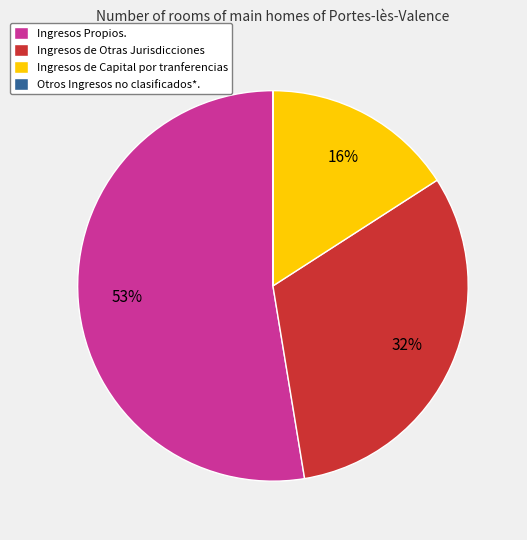

Is it true that Ingresos de Capital por tranferencias is 16% of the pie?

True